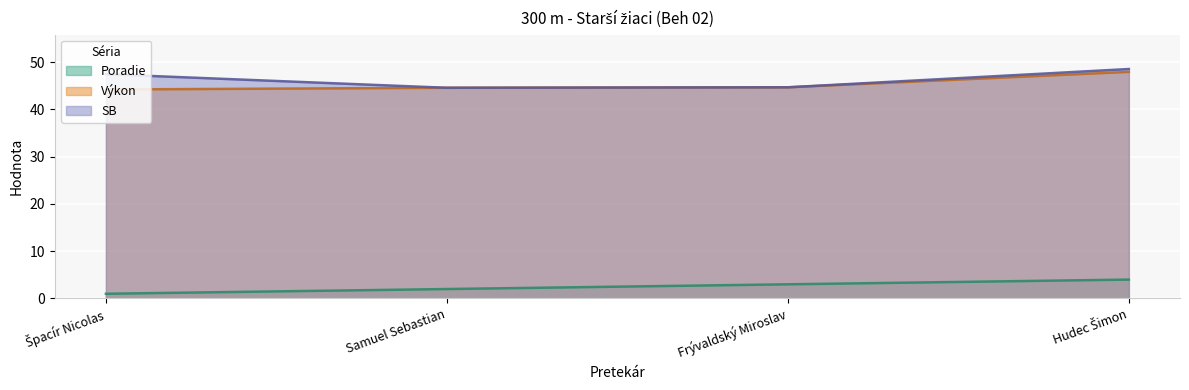

At which category is the sum across all series the highest?

Hudec Šimon